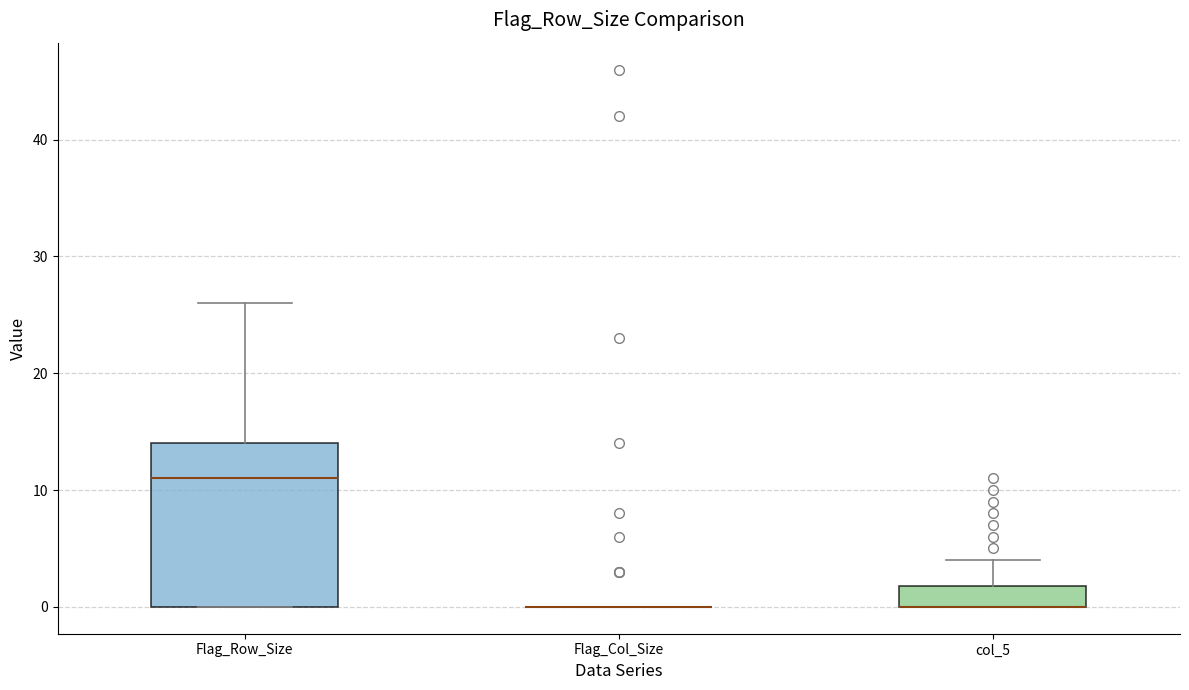

Reading left to right, read every box against the y-axis: the position of its median line, the range the box covers, and the ends of its whiskers. The values are not printed on the chart, so give them approximately, as read against the axis.

Flag_Row_Size: median 11, box 0 to 14, whiskers 0 to 26
Flag_Col_Size: box collapsed to a line at 0, whiskers 0 to 0
col_5: median 0 (drawn on the box's lower edge), box 0 to 2, whiskers 0 to 4